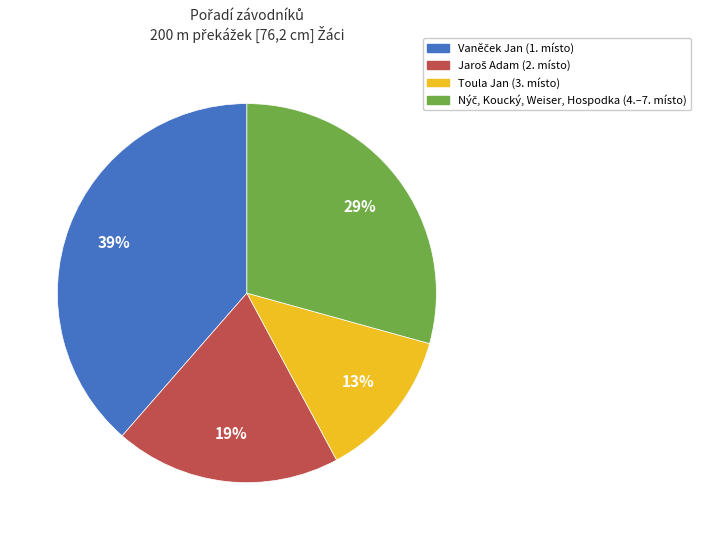

Does any single category account for the majority?

No